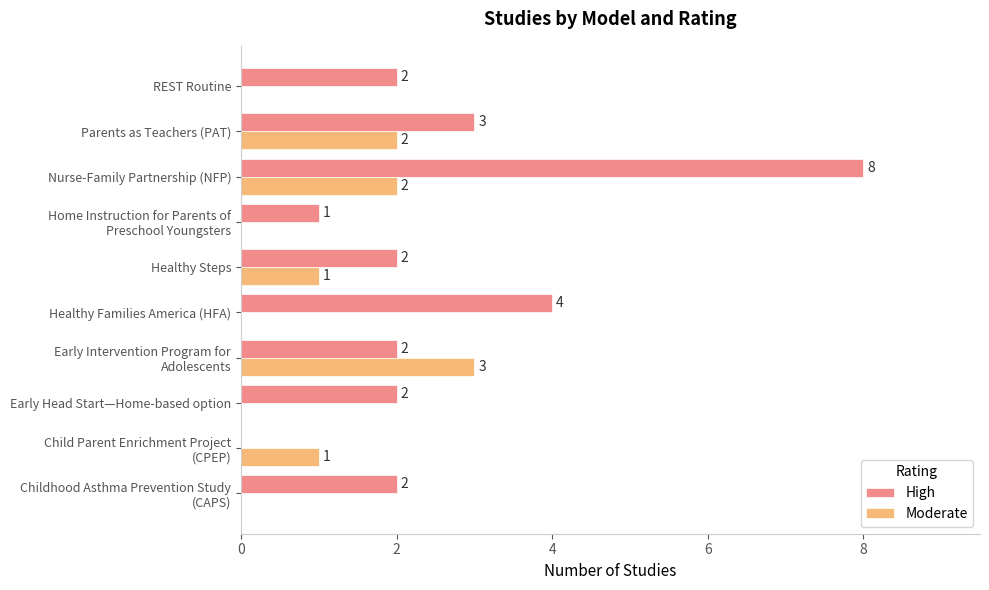

Which series has the largest total across all categories?

High